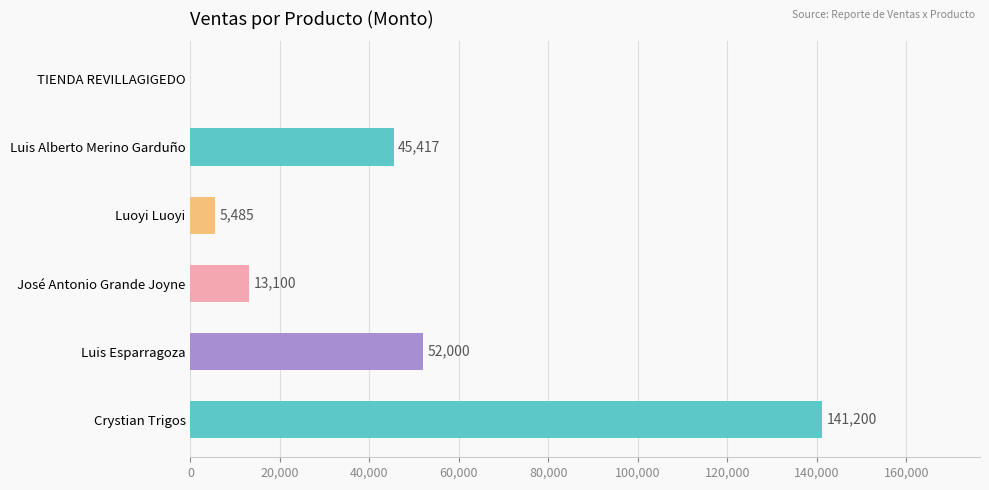

How many positive values are there?

5